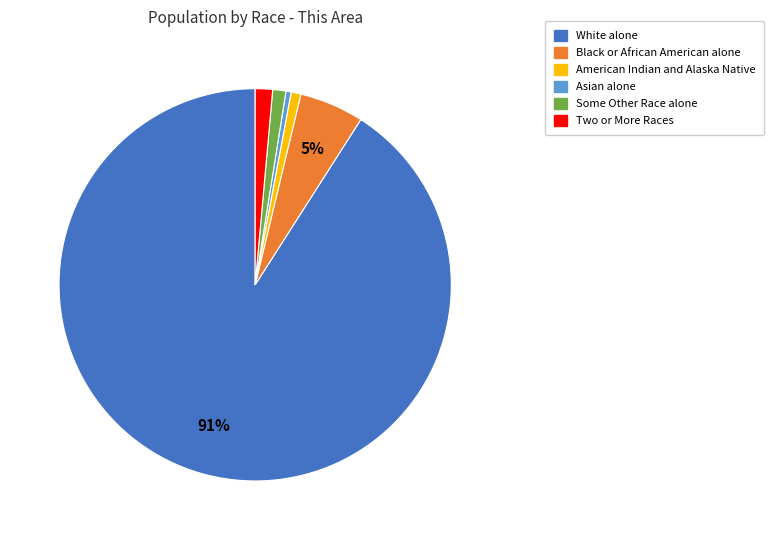

Count the number of slices in the pie.

6